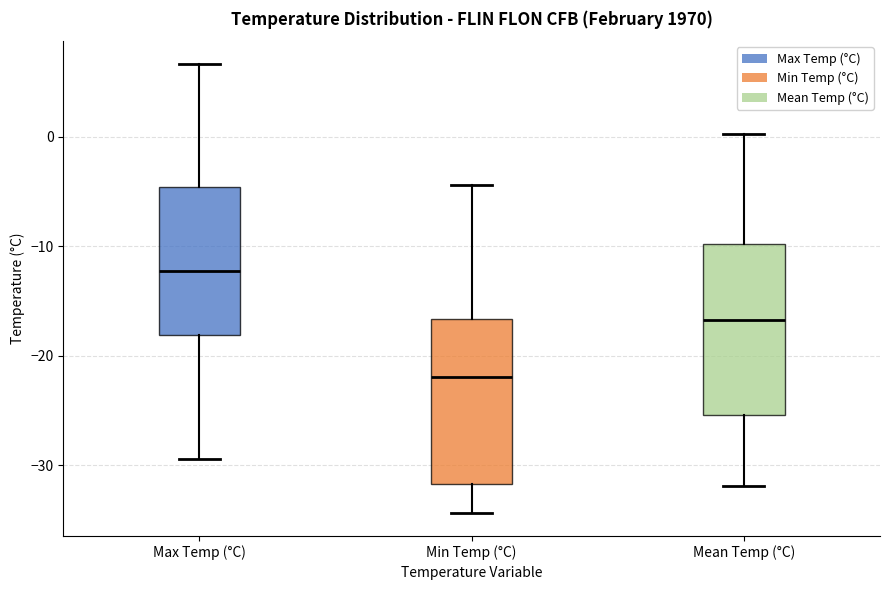

Which box has the highest median line?

Max Temp (°C)